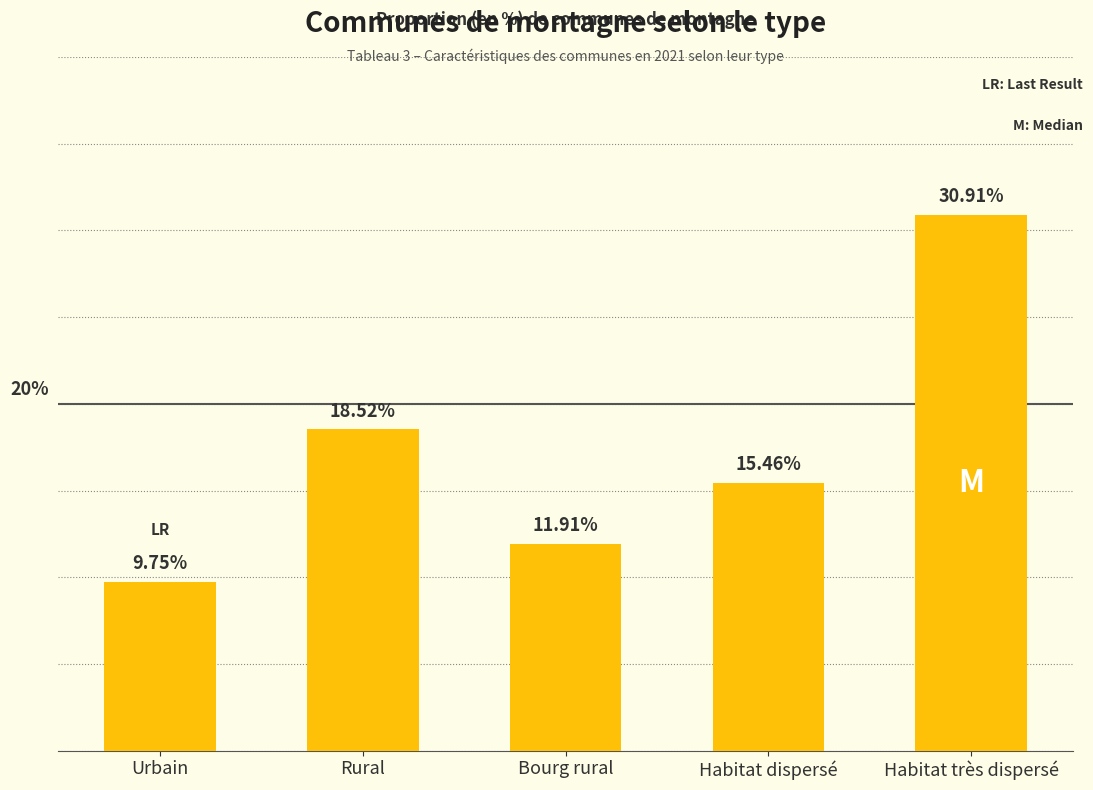

Rank the categories by value from highest to lowest.

Habitat très dispersé, Rural, Habitat dispersé, Bourg rural, Urbain